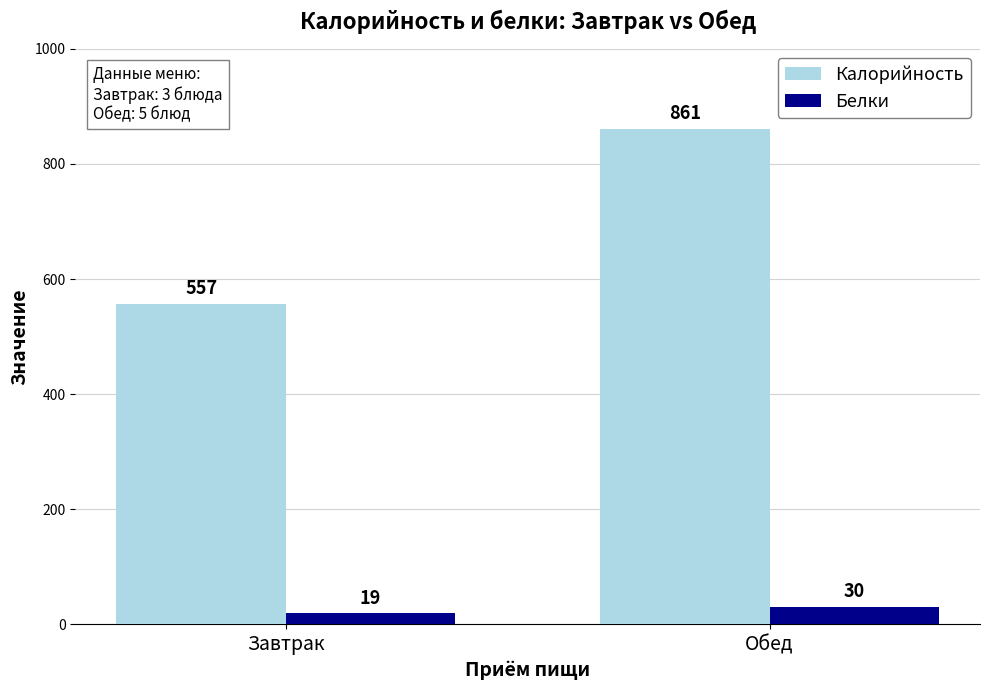

What are all the series names shown in the legend?

Калорийность, Белки